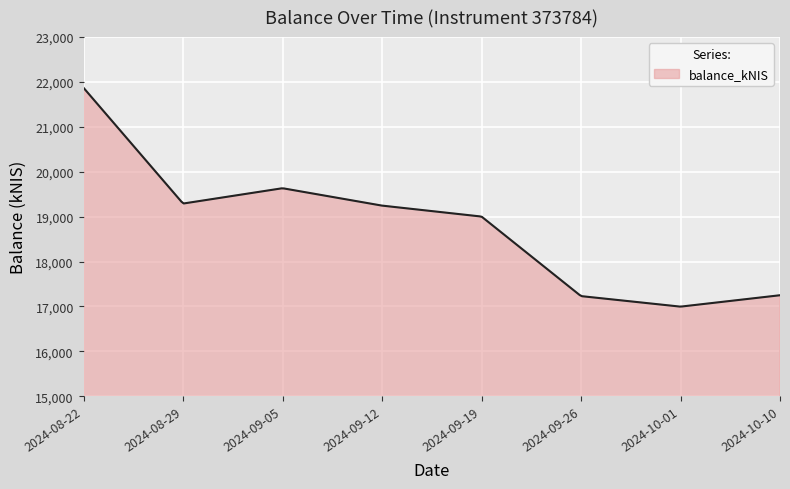

What is the difference between the maximum and minimum values?

4873.2